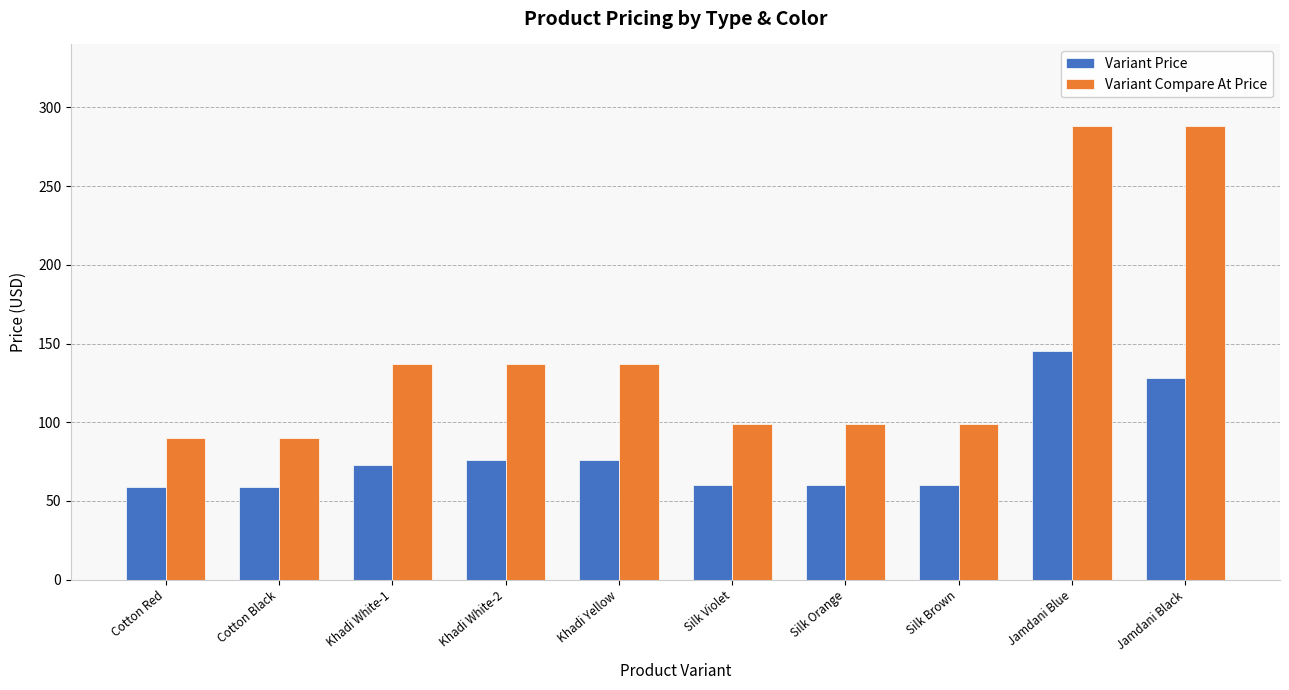

Which series changed the most between Khadi White-1 and Jamdani Blue?

Variant Compare At Price